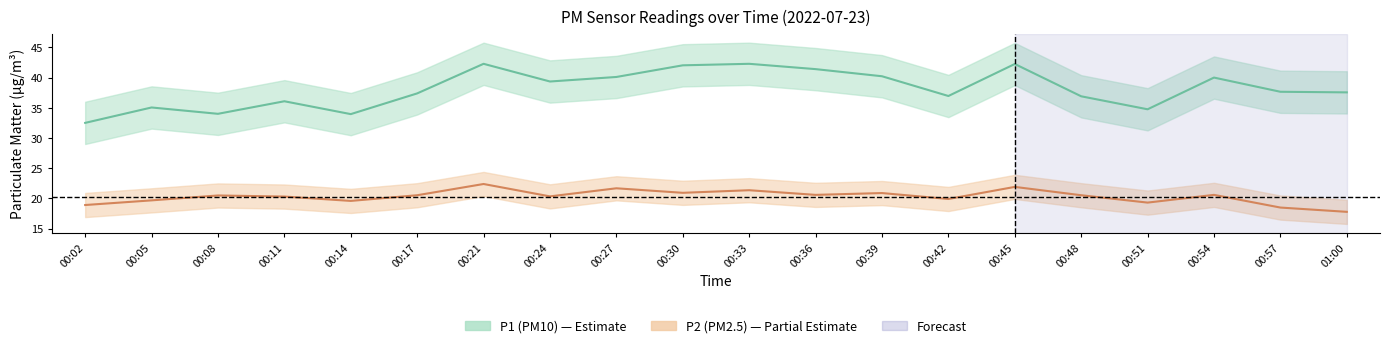

What is the sum of the P2 values at 00:48 and 00:27?

42.2